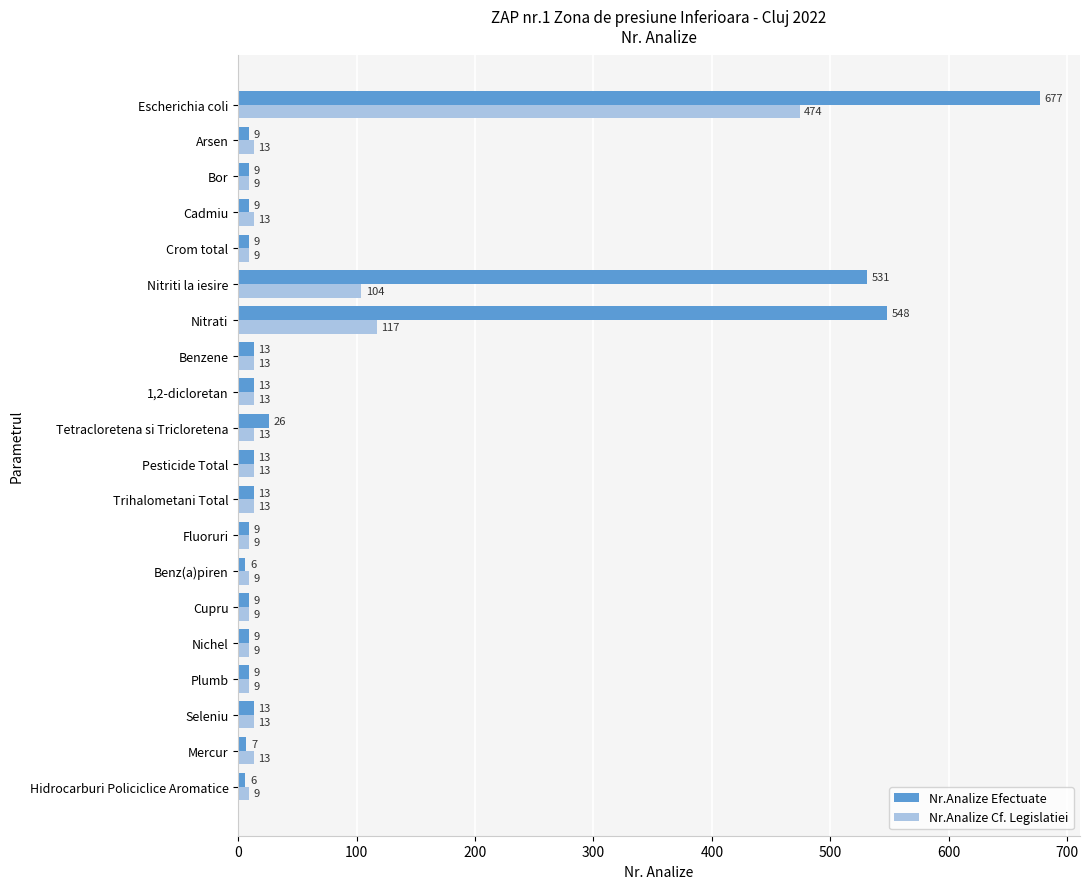

Which series changed the most between Tetracloretena si Tricloretena and Benz(a)piren?

Nr.Analize Efectuate